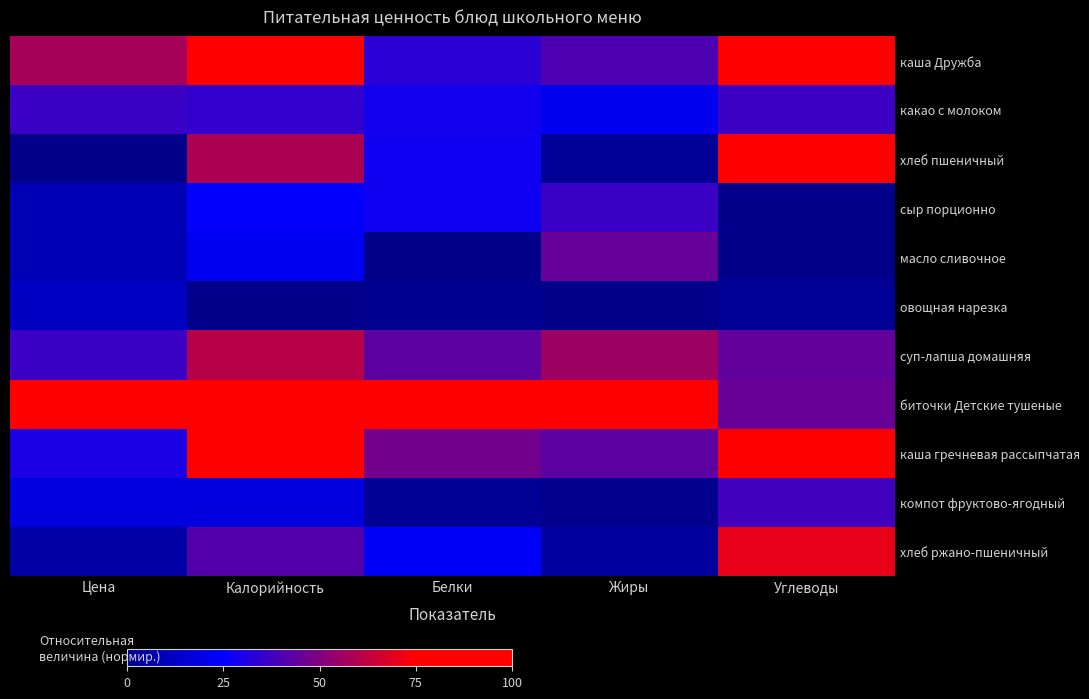

Reading right to left, what are all the values shown in this chart?

каша Дружба: Углеводы=88.2	Жиры=40.1	Белки=33.3	Калорийность=76.1	Цена=57.6
какао с молоком: Углеводы=36.8	Жиры=21.6	Белки=28.4	Калорийность=35.1	Цена=36.4
хлеб пшеничный: Углеводы=100.0	Жиры=3.1	Белки=27.8	Калорийность=58.7	Цена=0.0
сыр порционно: Углеводы=0.0	Жиры=36.4	Белки=27.8	Калорийность=24.5	Цена=9.1
масло сливочное: Углеводы=0.3	Жиры=45.1	Белки=0.0	Калорийность=22.4	Цена=9.1
овощная нарезка: Углеводы=2.9	Жиры=0.0	Белки=1.2	Калорийность=0.0	Цена=12.1
суп-лапша домашняя: Углеводы=44.4	Жиры=55.6	Белки=43.2	Калорийность=60.9	Цена=36.4
биточки Детские тушеные: Углеводы=45.6	Жиры=100.0	Белки=100.0	Калорийность=99.2	Цена=100.0
каша гречневая рассыпчатая: Углеводы=99.7	Жиры=43.2	Белки=47.5	Калорийность=100.0	Цена=30.3
компот фруктово-ягодный: Углеводы=37.6	Жиры=0.6	Белки=2.5	Калорийность=18.1	Цена=18.2
хлеб ржано-пшеничный: Углеводы=70.0	Жиры=4.3	Белки=24.1	Калорийность=41.4	Цена=6.1